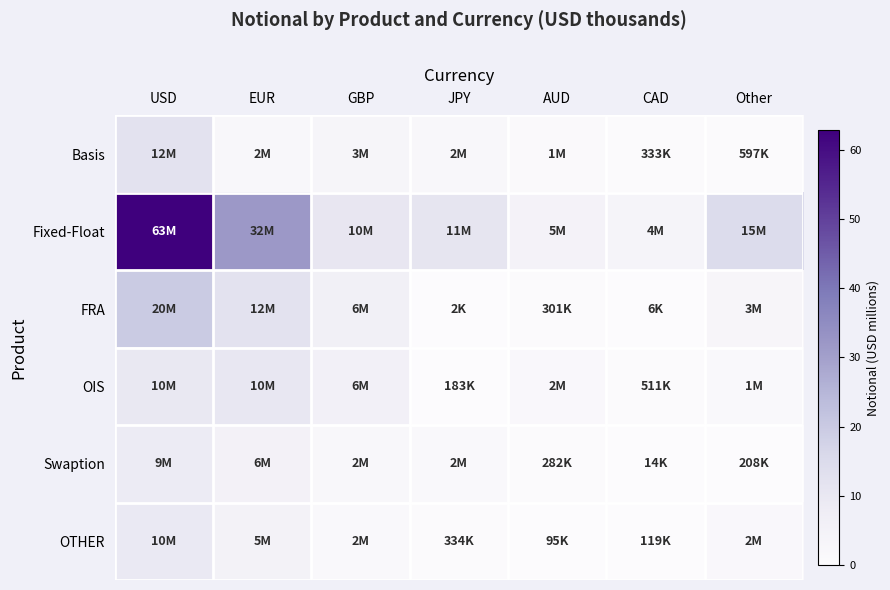

Reading left to right, transcribe all the data shown in this chart.

Basis: USD=12.4	EUR=2.0	GBP=3.4	JPY=2.1	AUD=1.2	CAD=0.3	Other=0.6
Fixed-Float: USD=62.8	EUR=31.6	GBP=10.4	JPY=11.2	AUD=4.7	CAD=3.9	Other=14.7
FRA: USD=19.6	EUR=12.4	GBP=6.4	JPY=0.0	AUD=0.3	CAD=0.0	Other=3.0
OIS: USD=9.9	EUR=10.3	GBP=5.7	JPY=0.2	AUD=1.8	CAD=0.5	Other=1.3
Swaption: USD=8.6	EUR=5.6	GBP=2.0	JPY=1.6	AUD=0.3	CAD=0.0	Other=0.2
OTHER: USD=9.5	EUR=5.0	GBP=1.6	JPY=0.3	AUD=0.1	CAD=0.1	Other=1.8